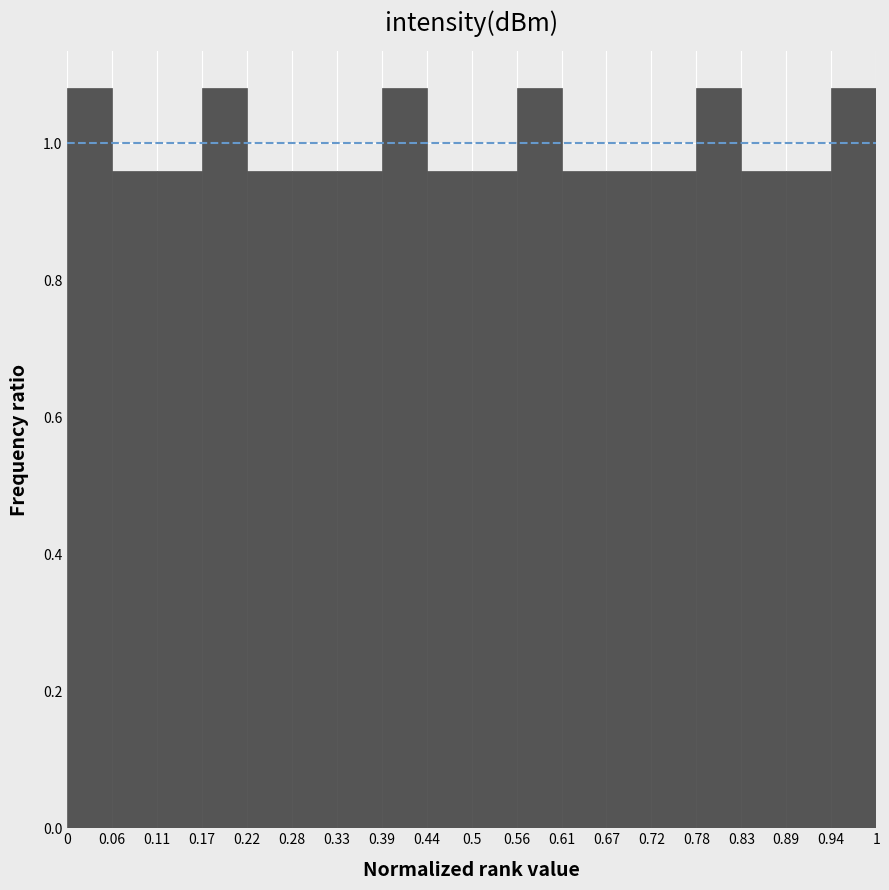

How tall is the bar that spans 0.89 to 0.94 on the x-axis? The values are not printed on the chart, so give them approximately, as read against the axis.

0.96